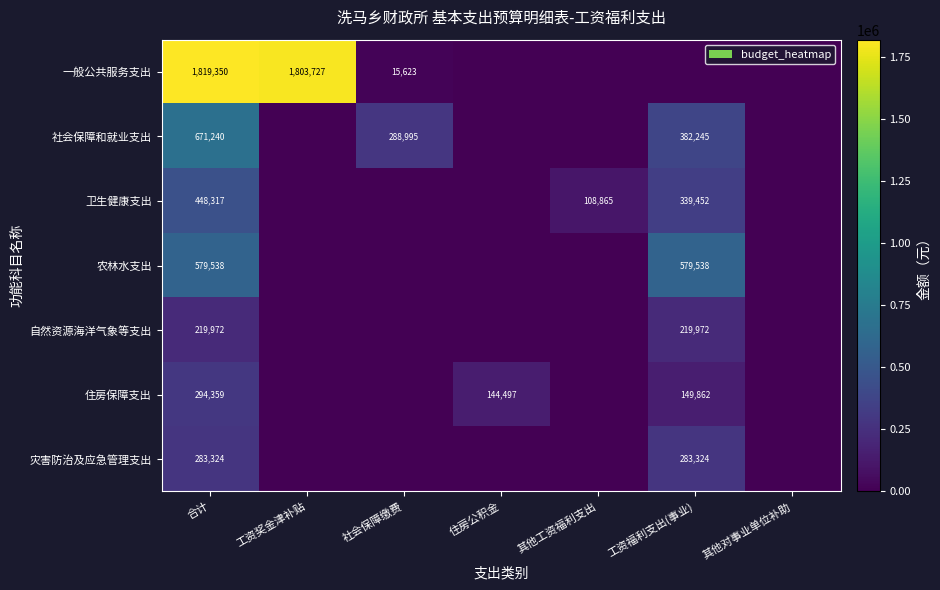

Is the value of 灾害防治及应急管理支出 at 工资福利支出(事业) greater than the value of 农林水支出 at 合计?

No